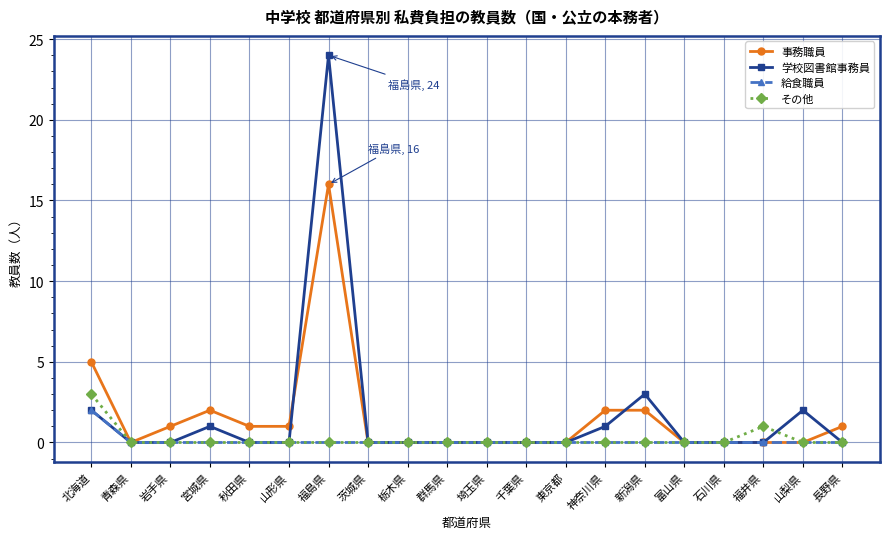

What is the difference between the maximum and minimum values in the 給食職員 series?

2